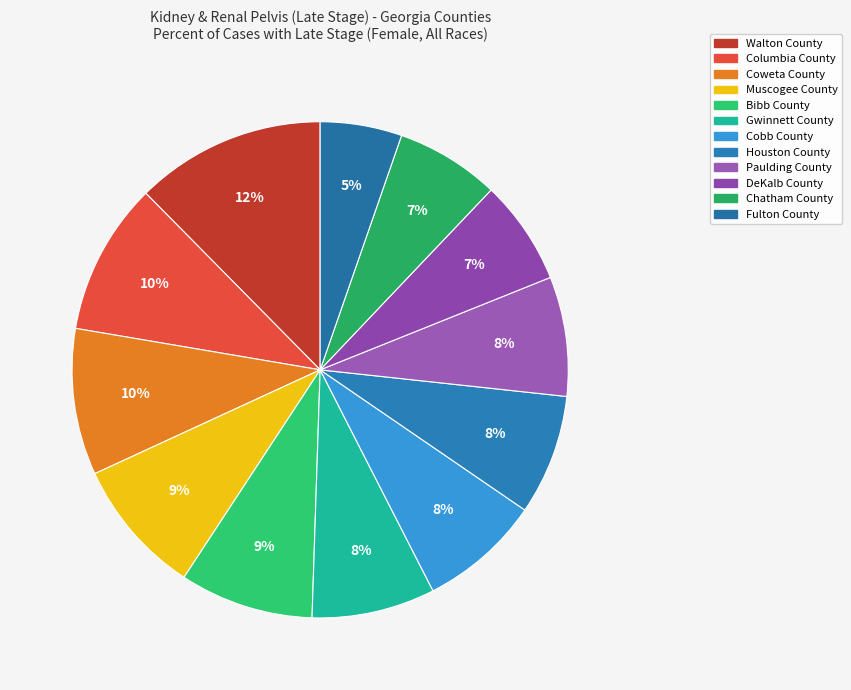

Which slice is the largest?

Walton County